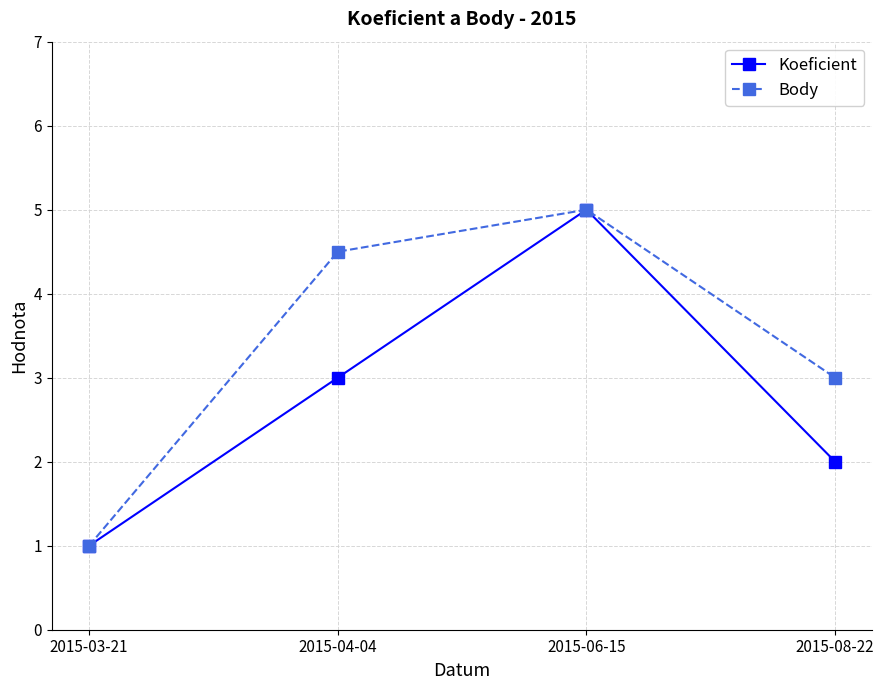

How many lines are shown in the chart?

2